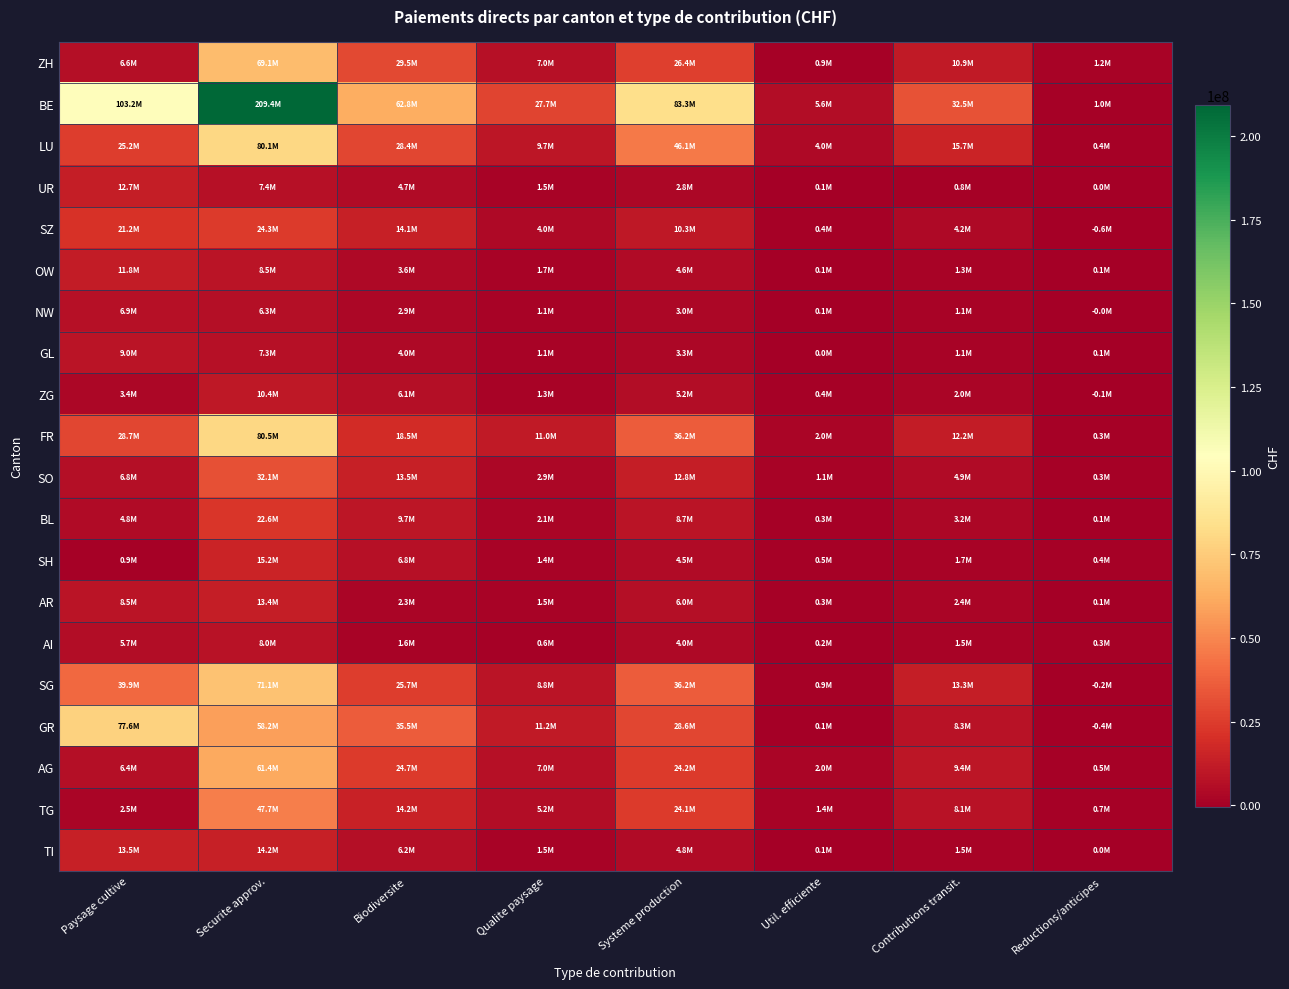

Which series has the largest total across all categories?

BE